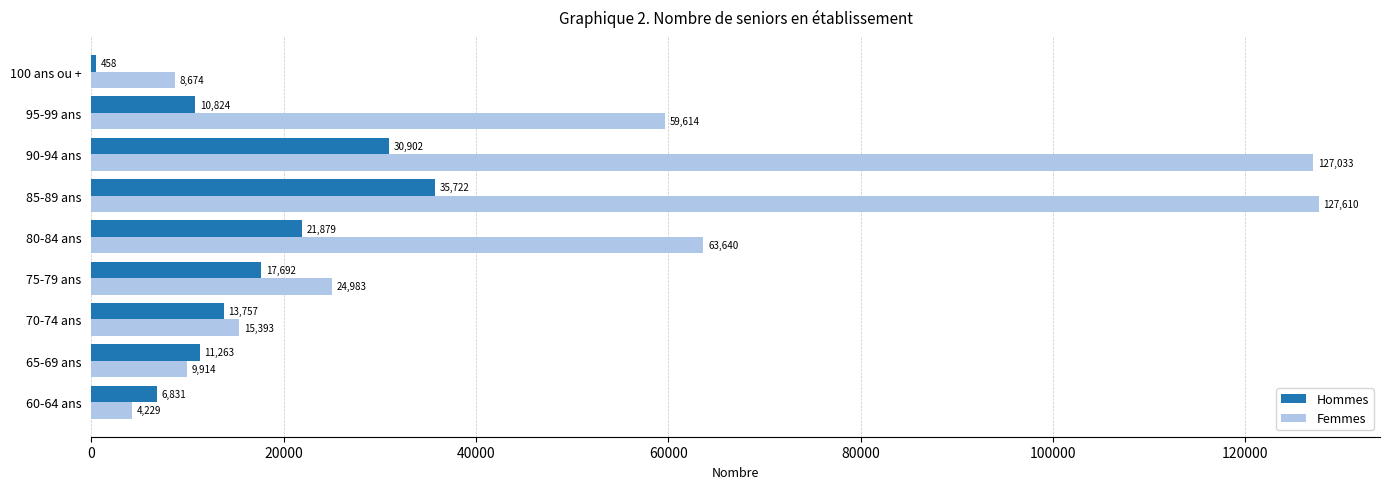

What are all the series names shown in the legend?

Hommes, Femmes